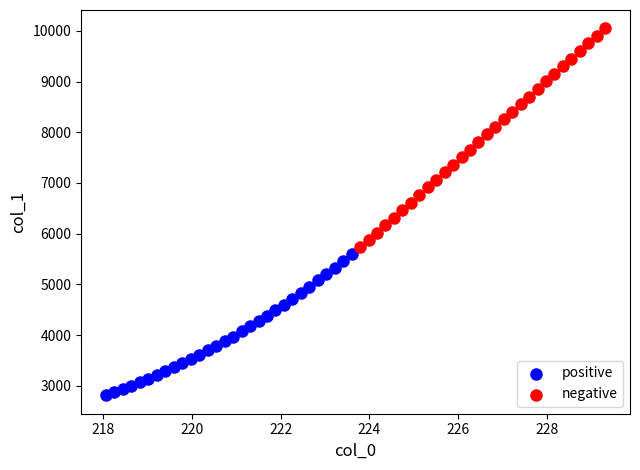

Which series has the largest Y range (max minus min)?

negative